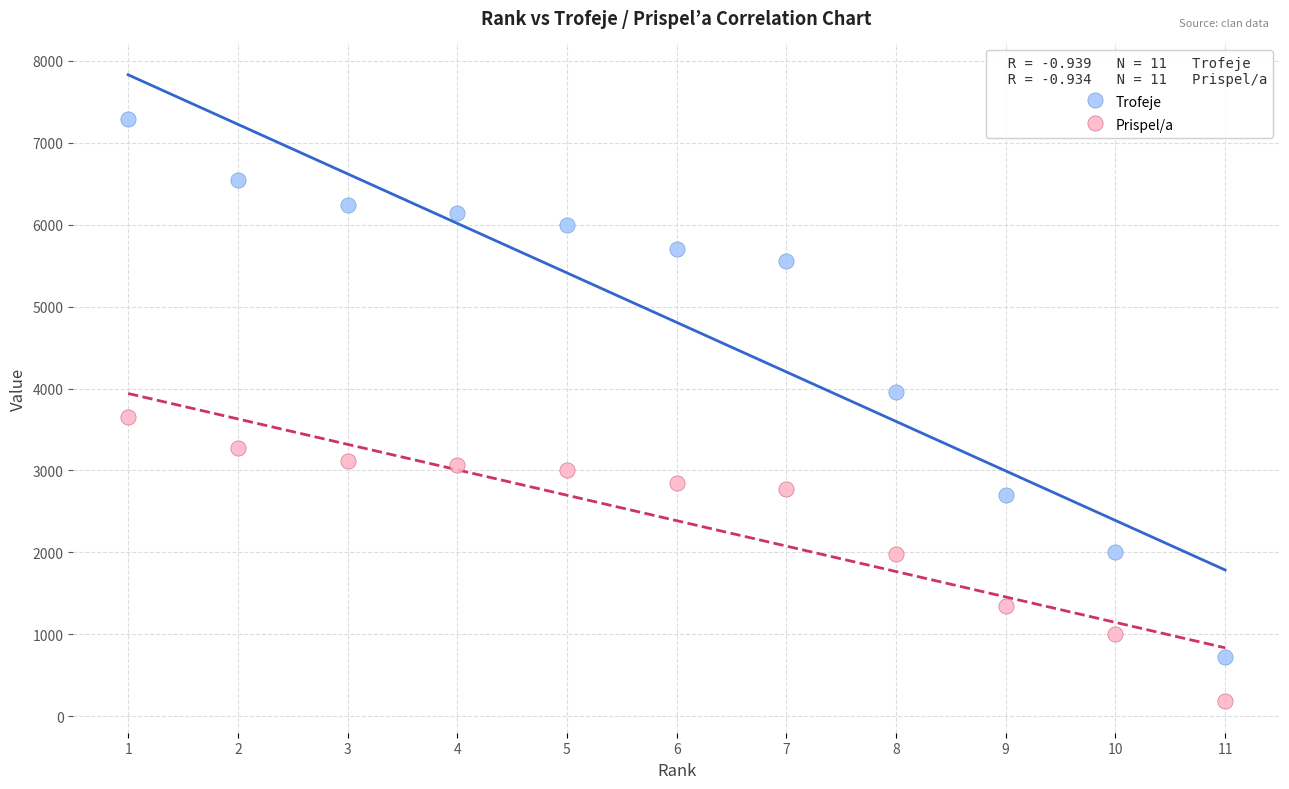

Which series has the widest spread of Y values?

Trofeje